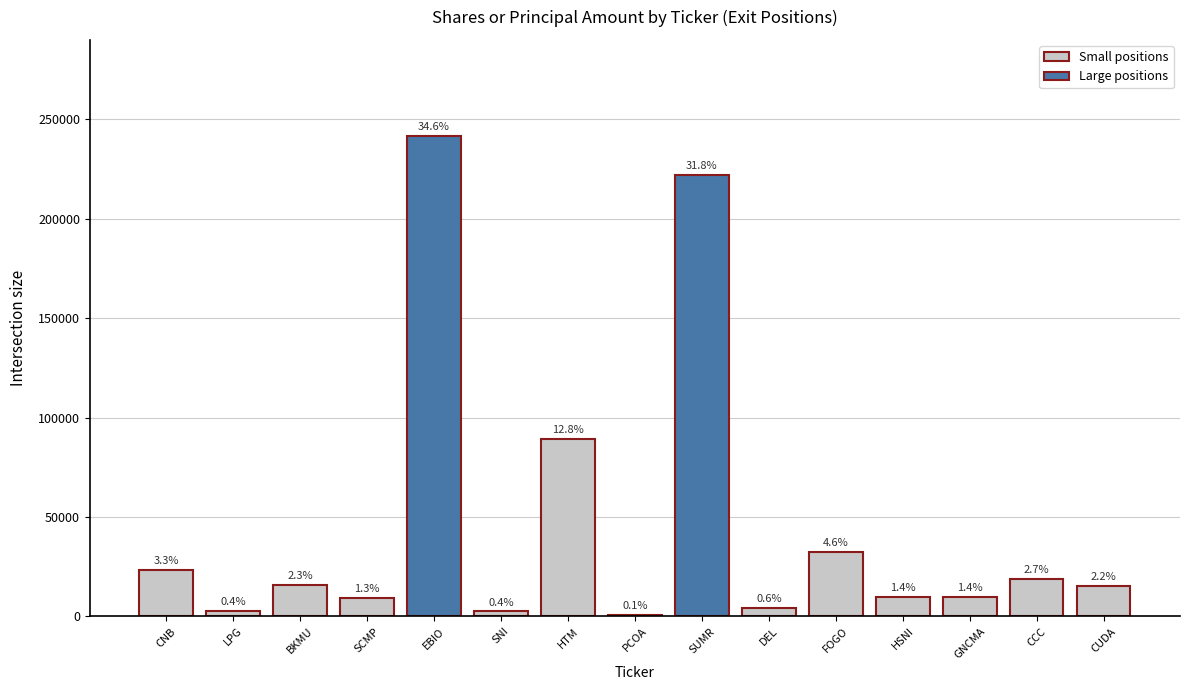

What is the change in value from FOGO to HSNI?

-22750